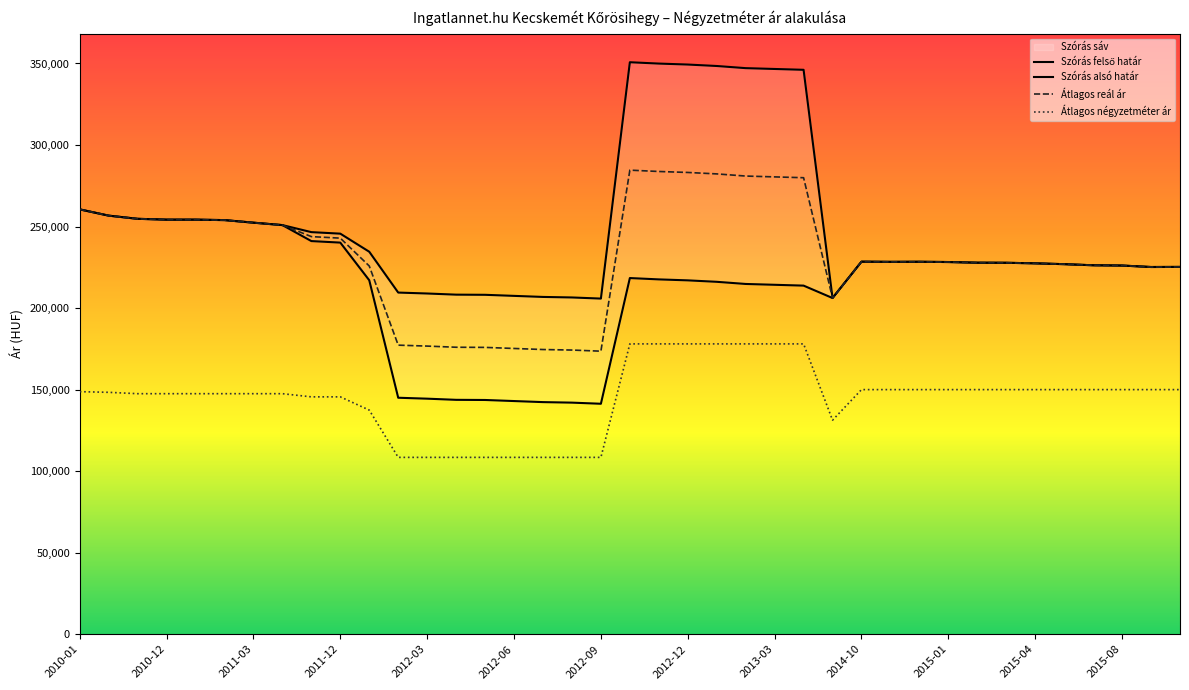

How many values in the Szórás felső határ series are below 228403?

19